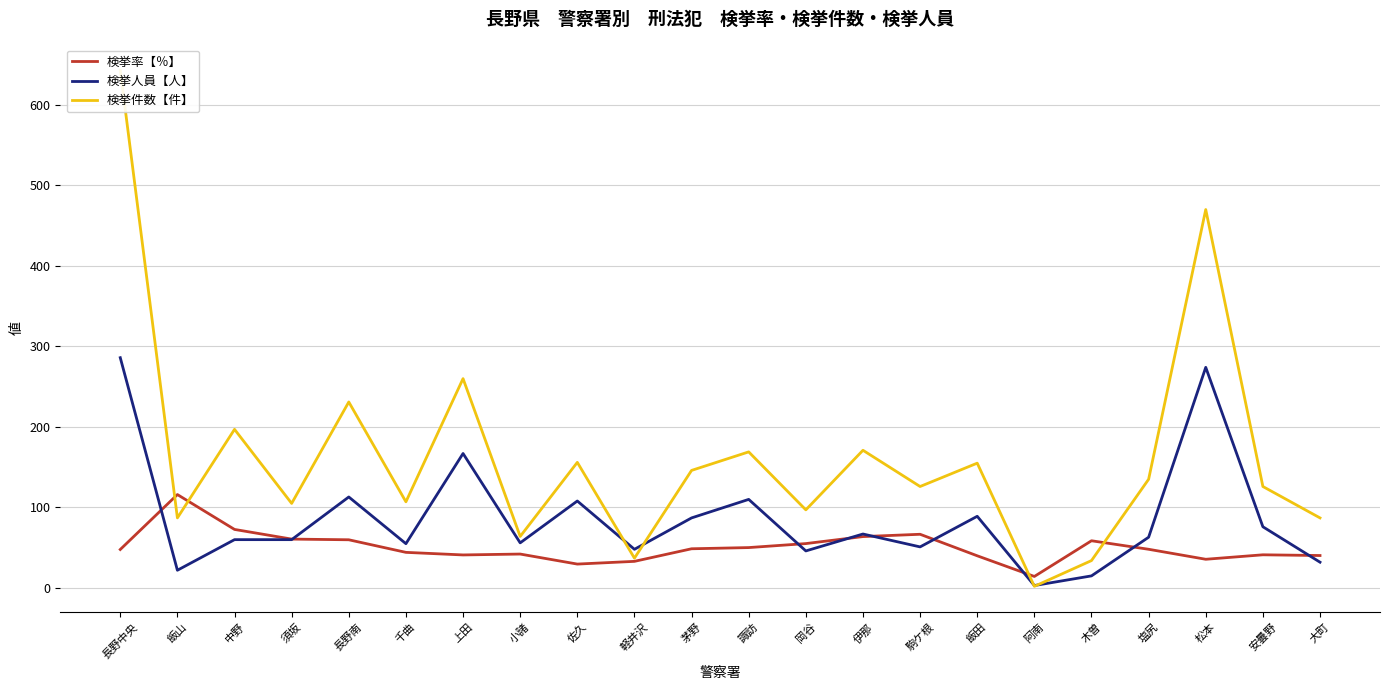

At which label is 検挙人員【人】 closest to 144?

上田